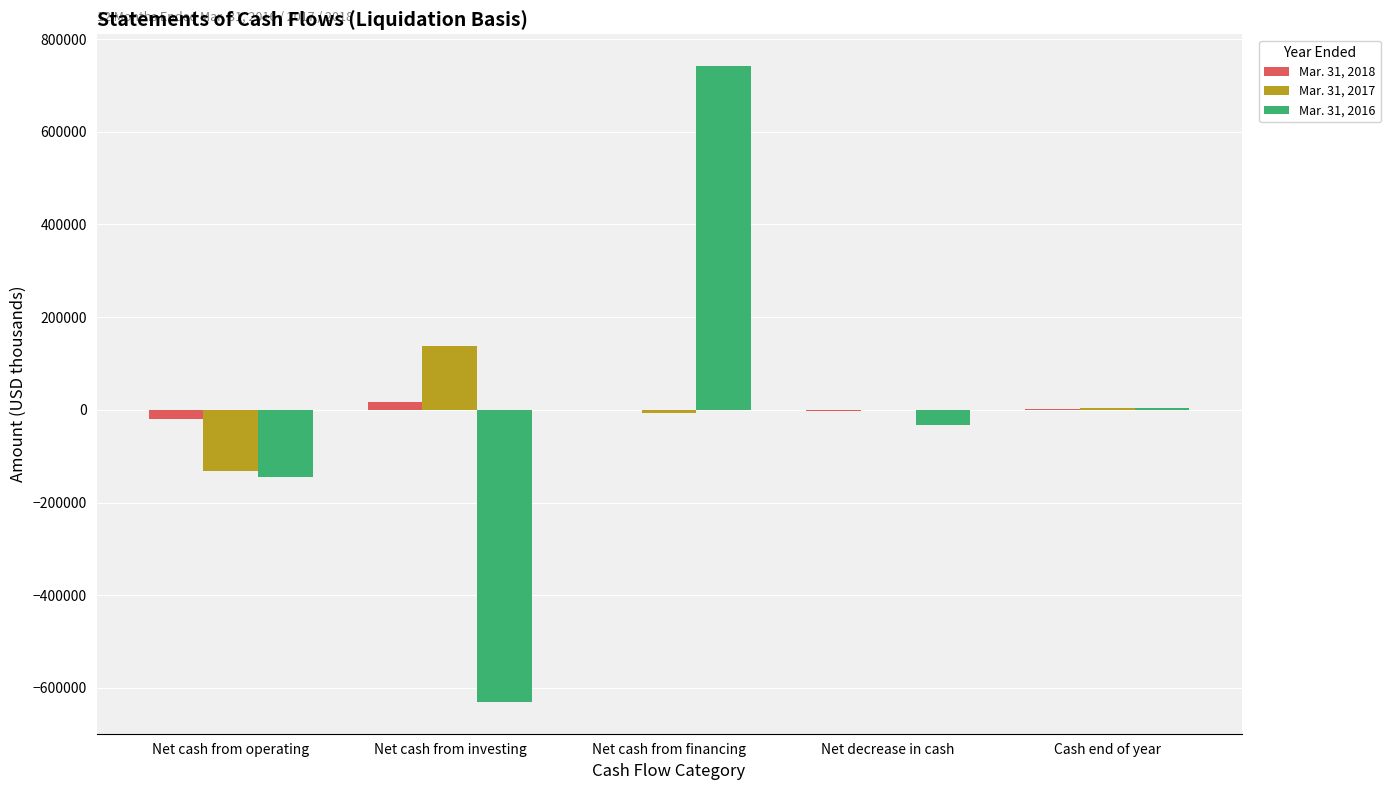

At which label does Mar. 31, 2018 reach its peak?

Net cash from investing